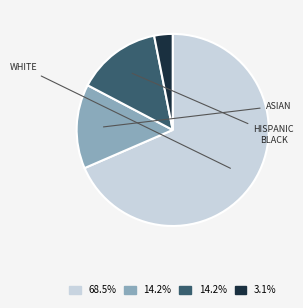

Is there a majority slice in this chart?

Yes